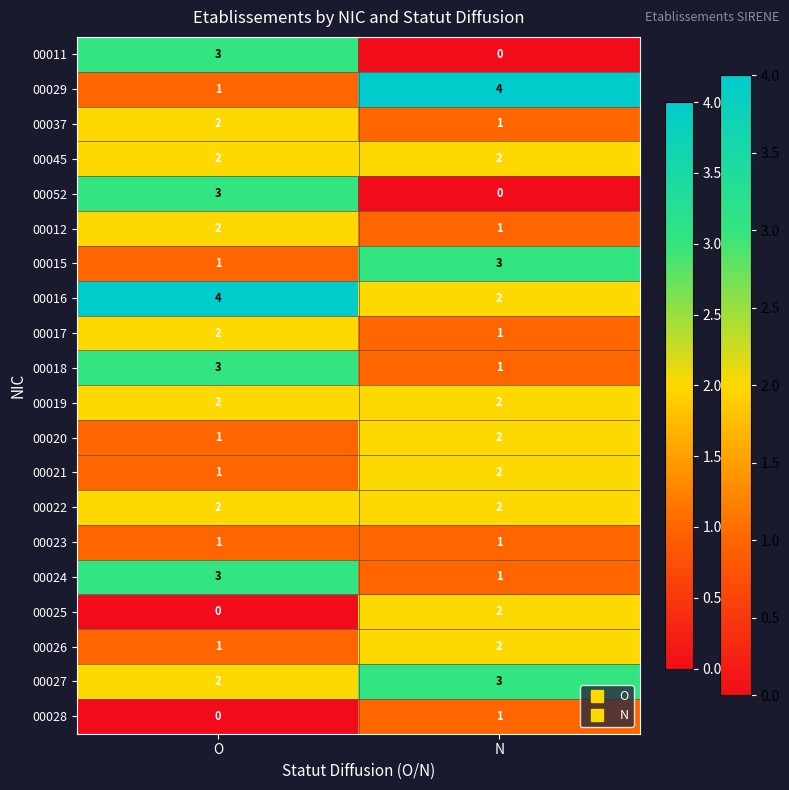

What value does the 00016 series have at O?

4